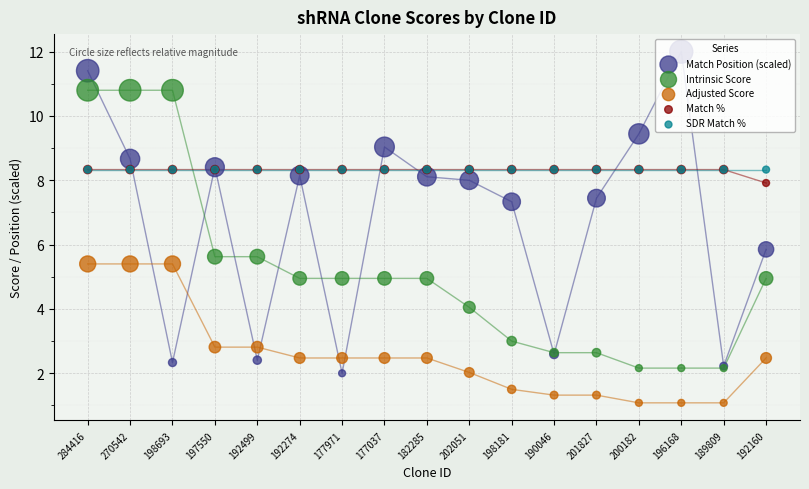

Which series has the largest Y range (max minus min)?

Match Position (scaled)